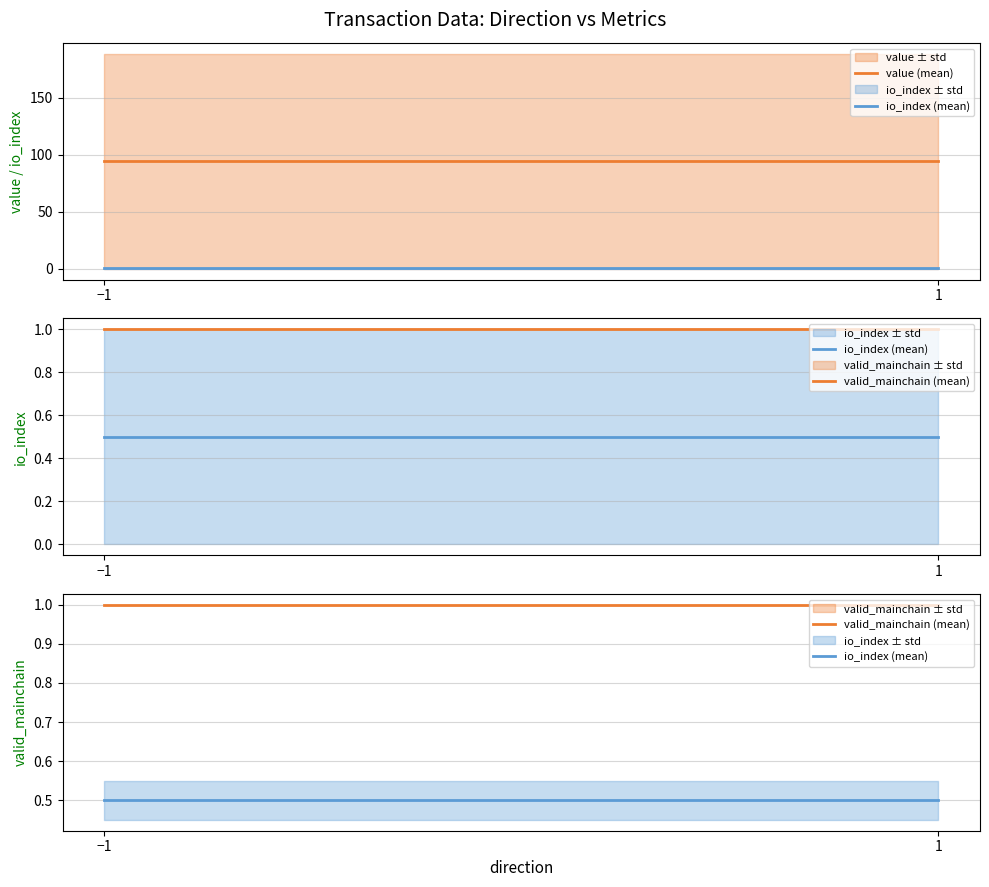

What are all the series names shown in the legend?

value (mean), io_index (mean), valid_mainchain (mean)